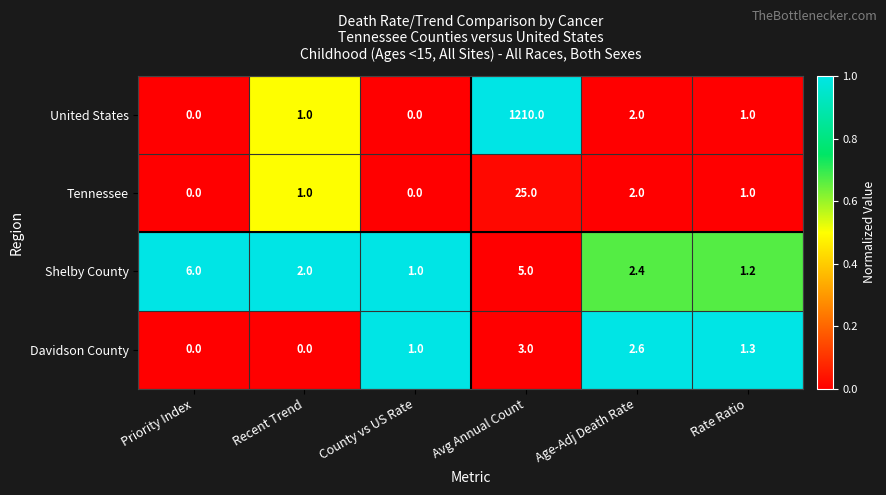

Where is United States nearest to the value 605?

Age-Adj Death Rate